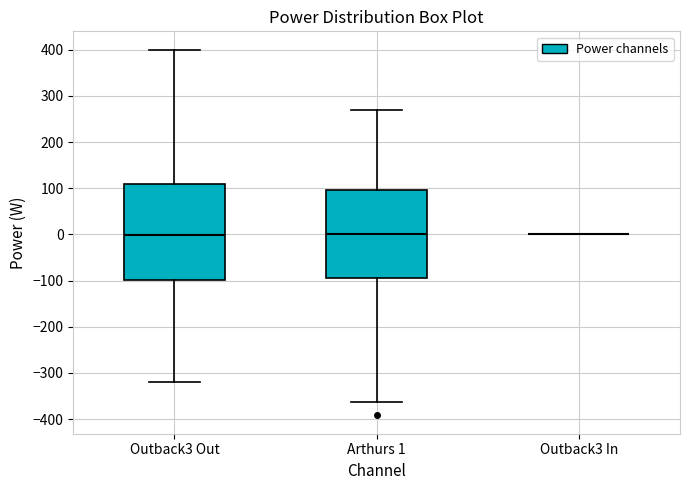

Reading left to right, transcribe this box plot: for each box, give where its median line is, the range the box spans, and where its two whiskers end, as read against the y-axis. The values are not printed on the chart, so give them approximately, as read against the axis.

Outback3 Out: median 0, box -100 to 110, whiskers -320 to 400
Arthurs 1: median 0, box -90 to 100, whiskers -360 to 270
Outback3 In: box collapsed to a line at 0, whiskers 0 to 0